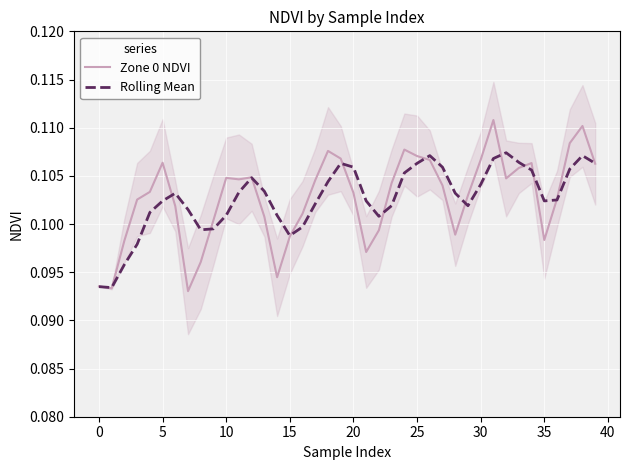

Between 15 and 40, which is larger?

40